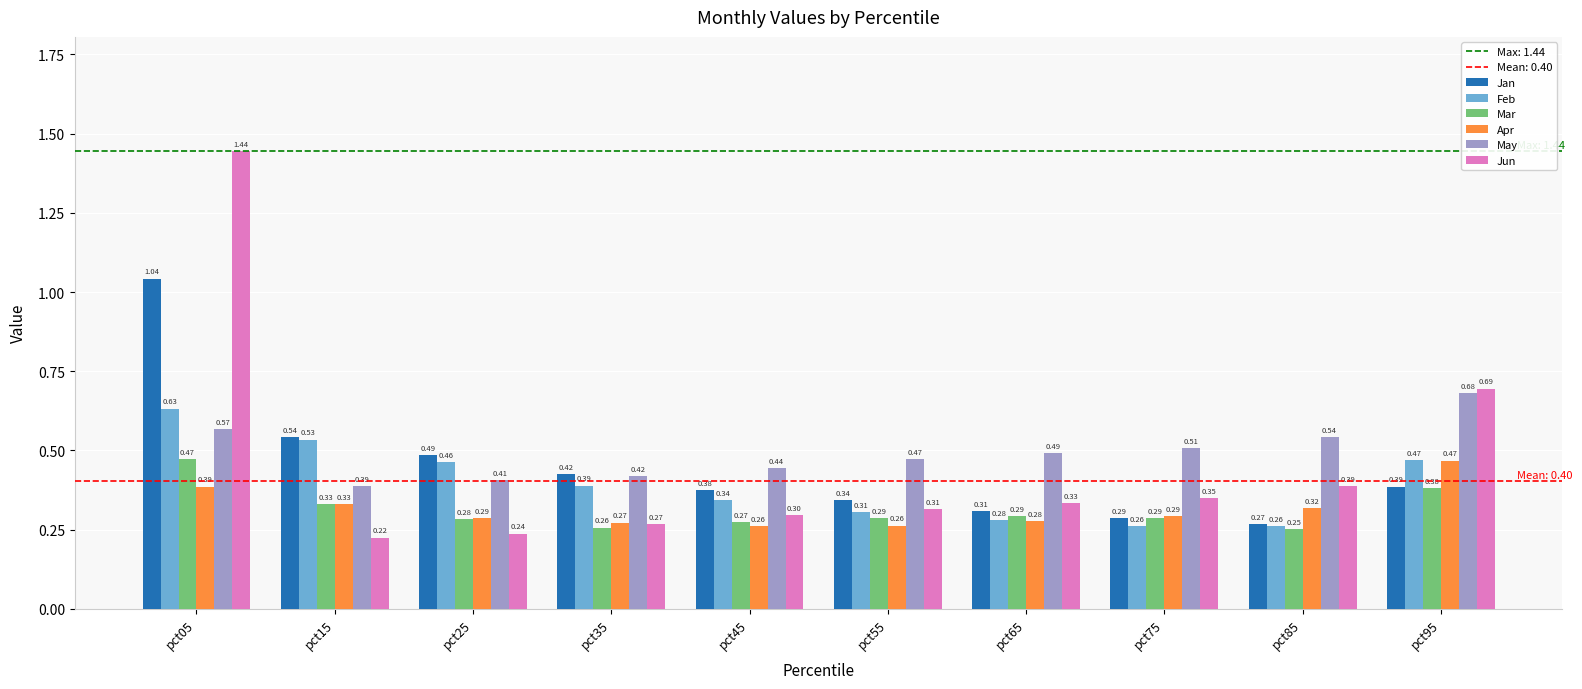

Which series has the largest total across all categories?

May